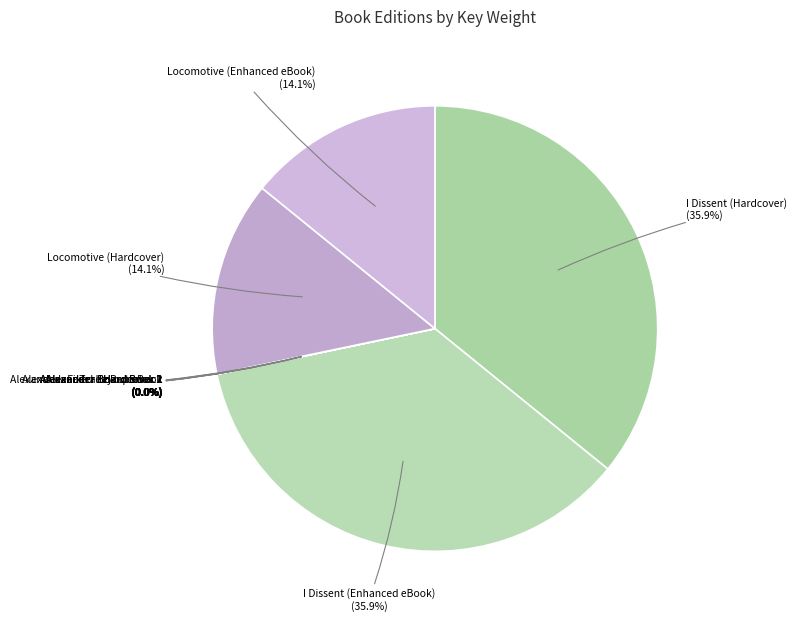

Rank the categories by value from highest to lowest.

I Dissent (Hardcover), I Dissent (Enhanced eBook), Locomotive (Hardcover), Locomotive (Enhanced eBook), Alexander - Hardcover 1, Alexander - Trade Paperback, Alexander - Hardcover 2, Alexander - Fixed Layout eBook, Alexander - Board Book 1, Alexander - Board Book 2